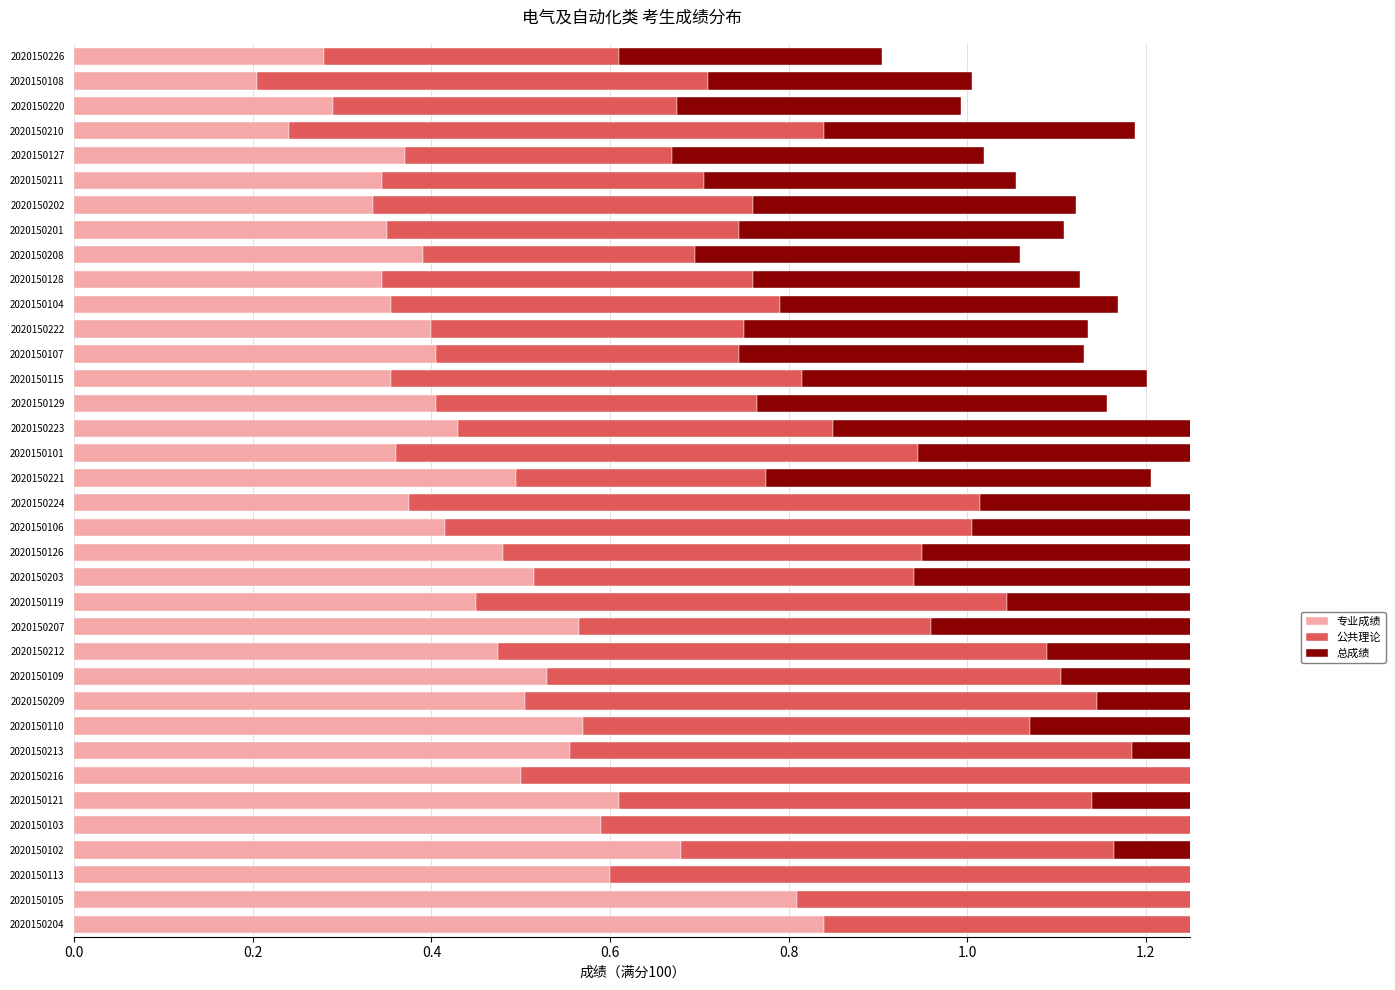

List the series in order of their peak value, lowest first.

总成绩, 公共理论, 专业成绩